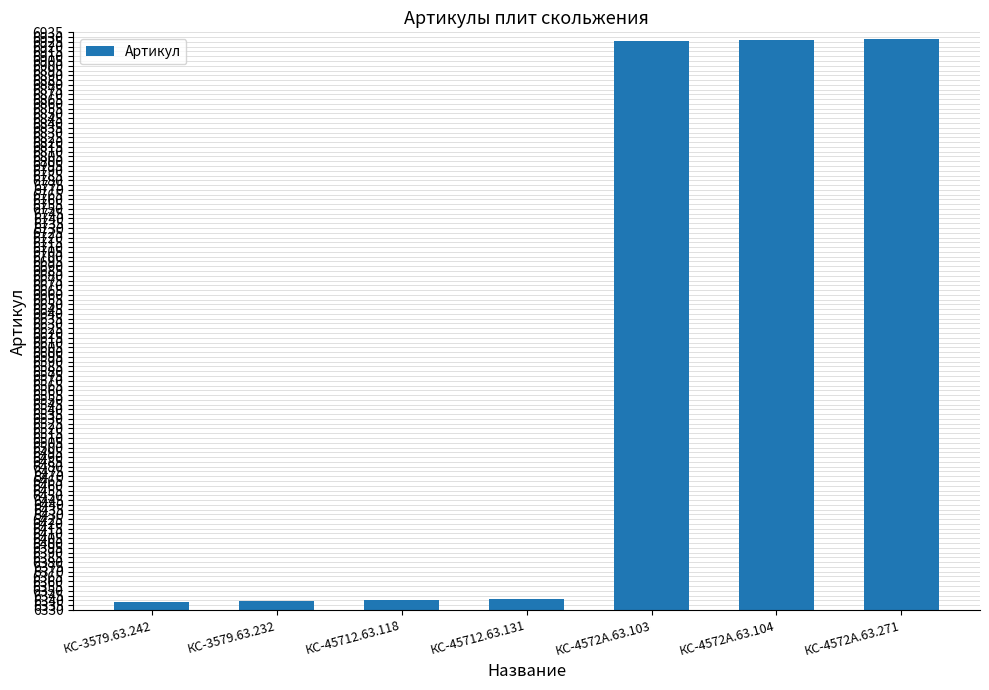

How many distinct data groups are displayed?

1